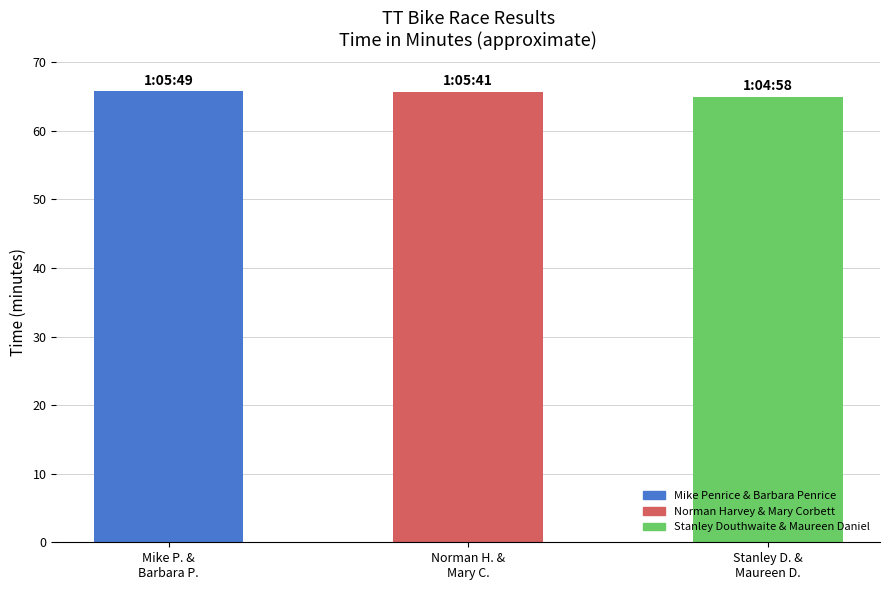

What is the value of the 1st bar from the left?

65.8